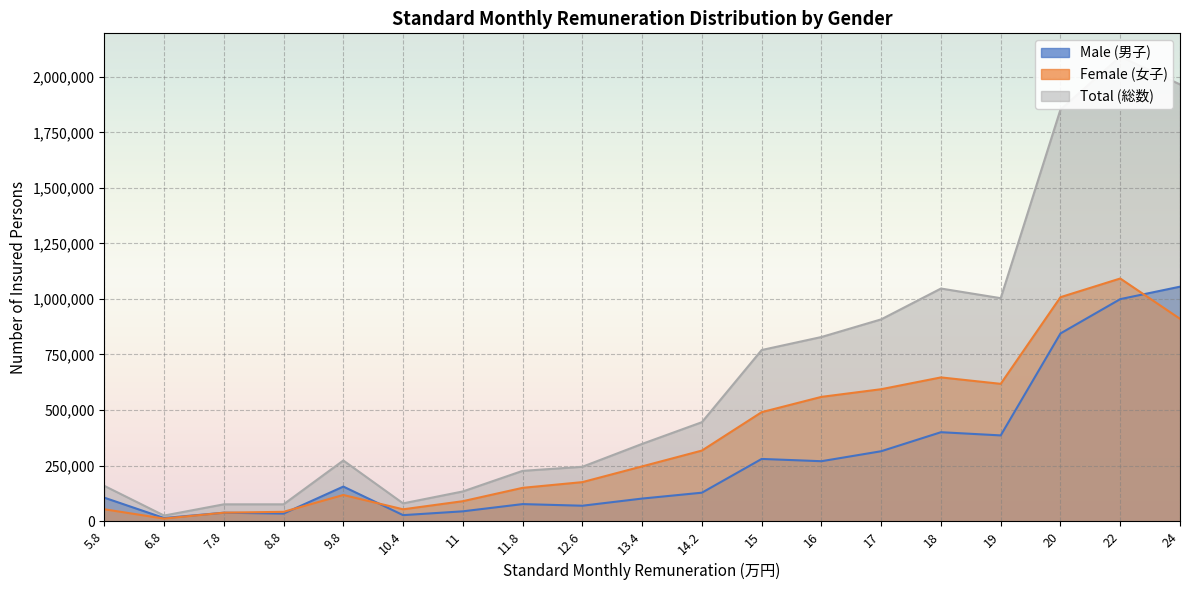

Is it true that Female (女子) equals 9006 at 8.8?

False